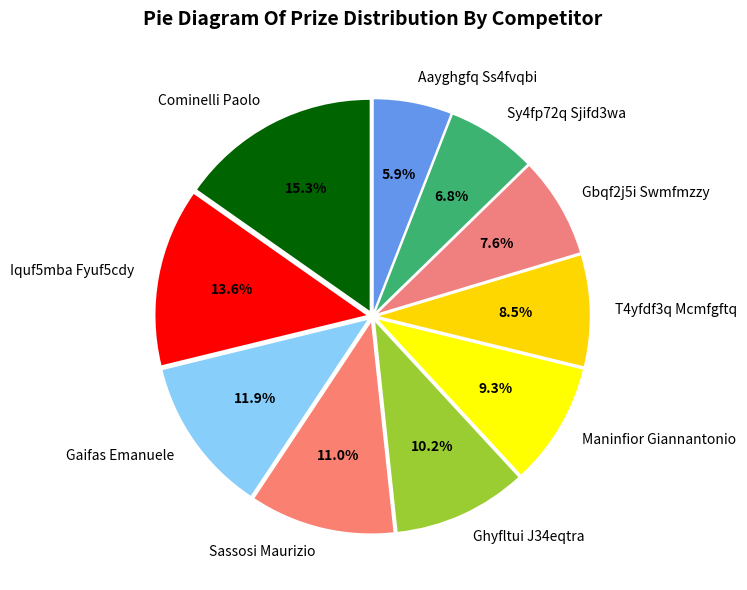

Approximately how many times larger is the value at Maninfior Giannantonio compared to Ghyfltui J34eqtra?

0.9